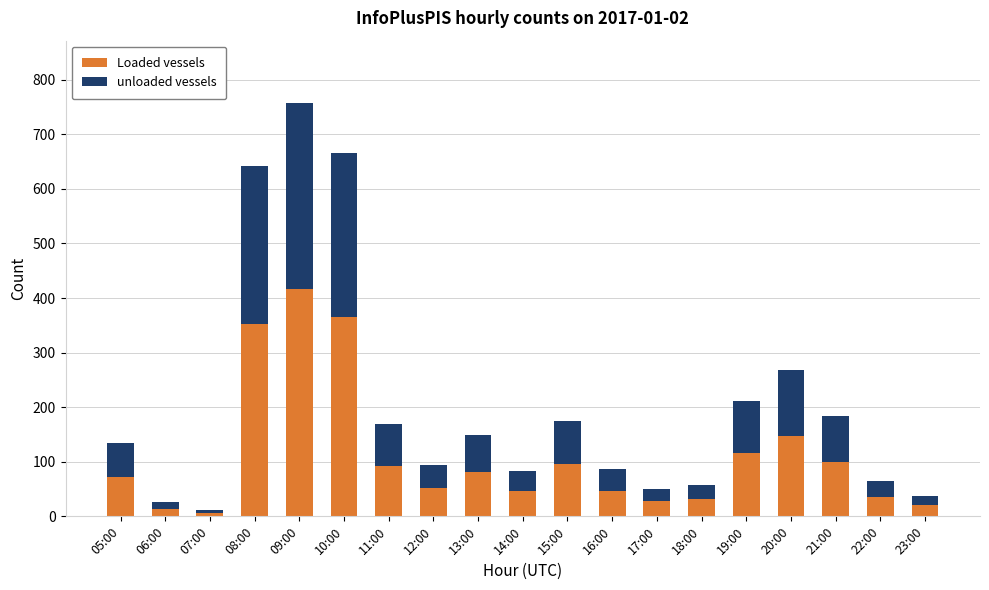

What is the sum of all Loaded vessels values?

2120